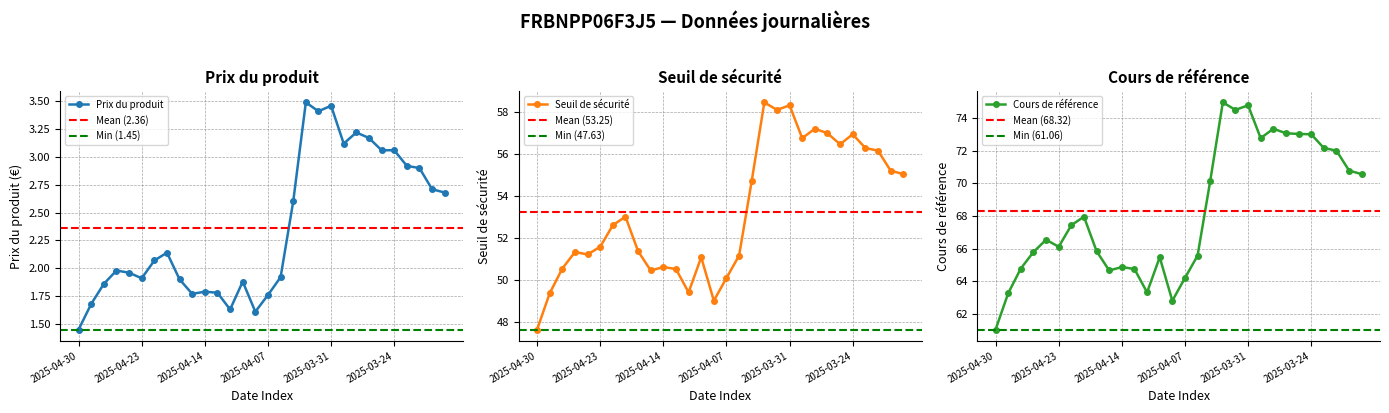

Which series has the largest total across all categories?

Cours de référence